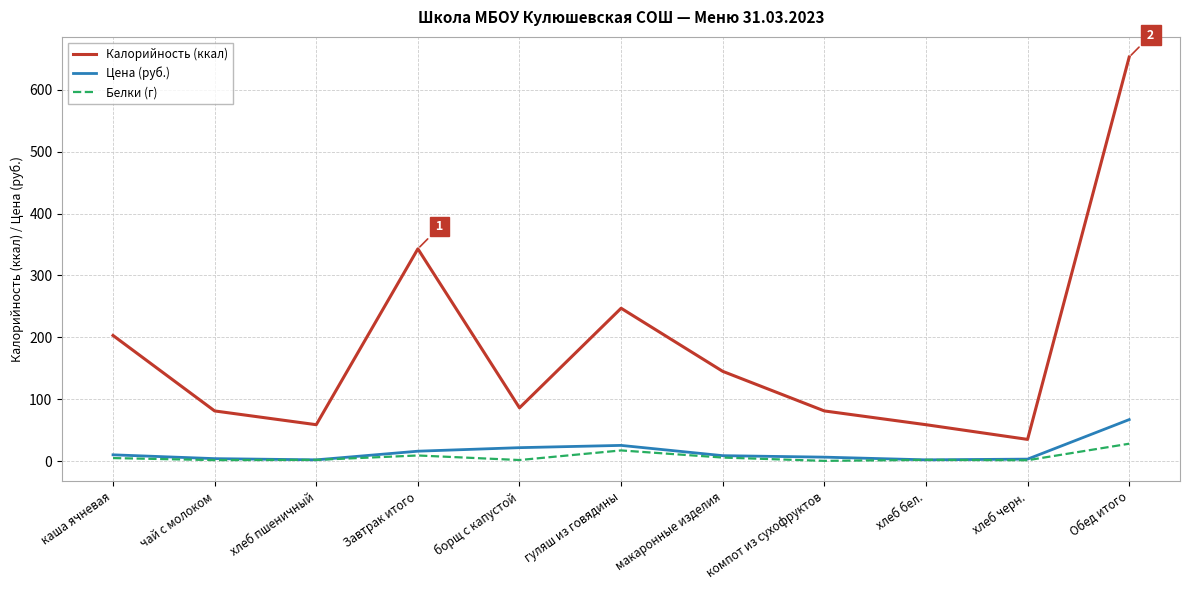

What position from the right is Обед итого?

1